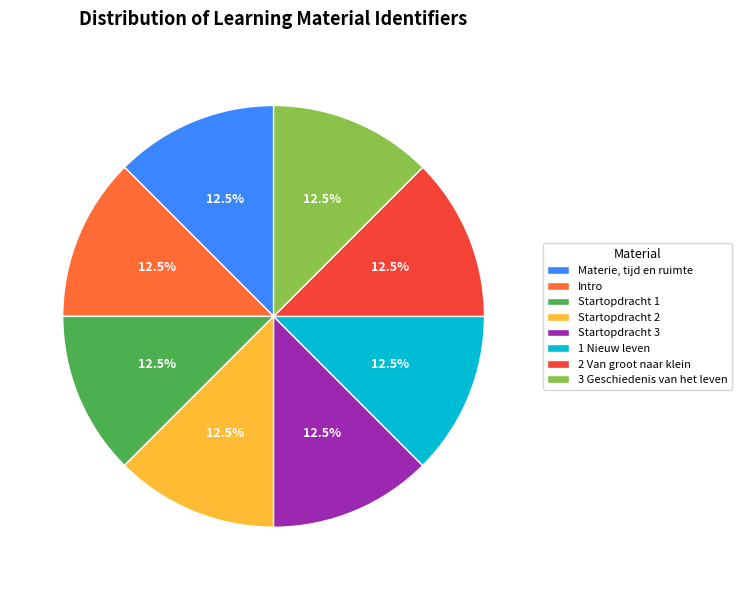

Does Startopdracht 1 represent more than half of the total?

No